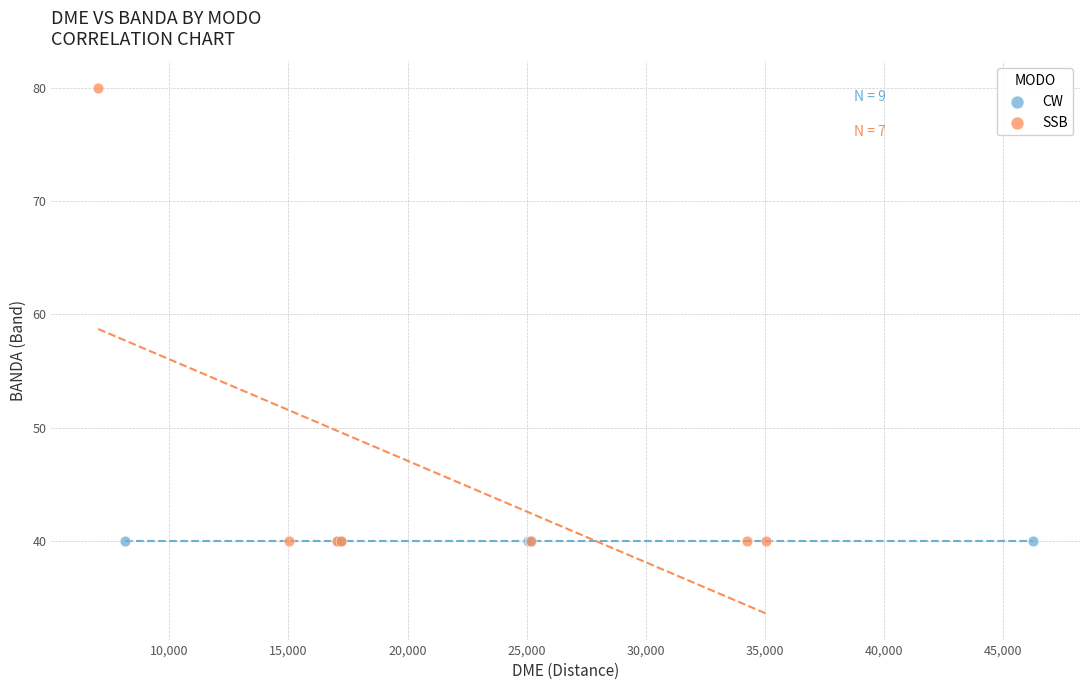

Which series contains the highest Y value?

SSB